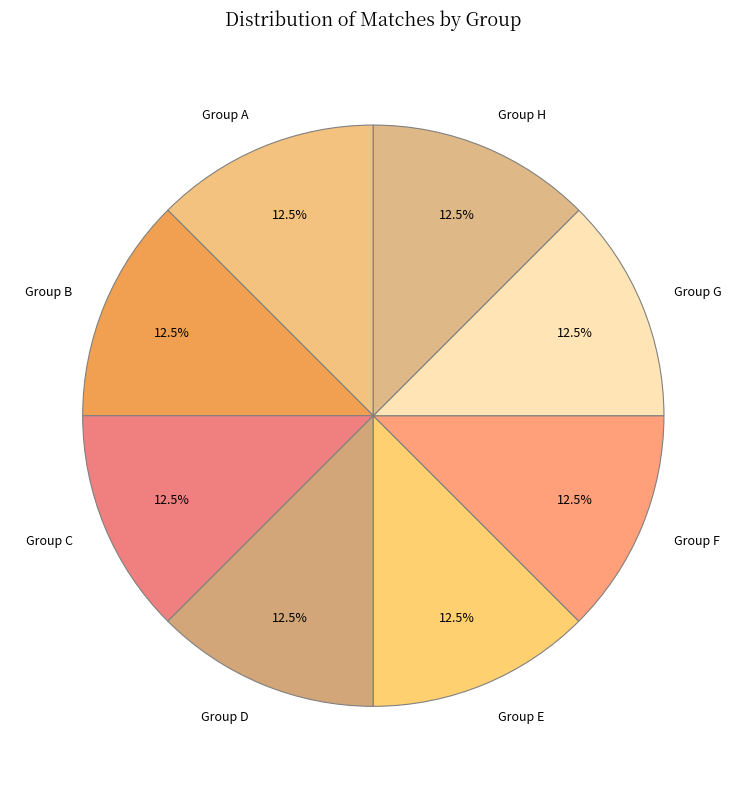

Does any single category account for the majority?

No